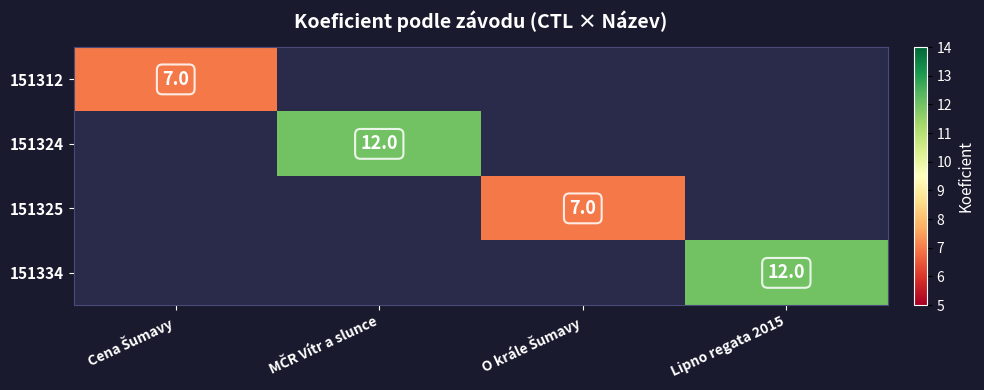

The value of 151334 at Lipno regata 2015 is 12. True or false?

True